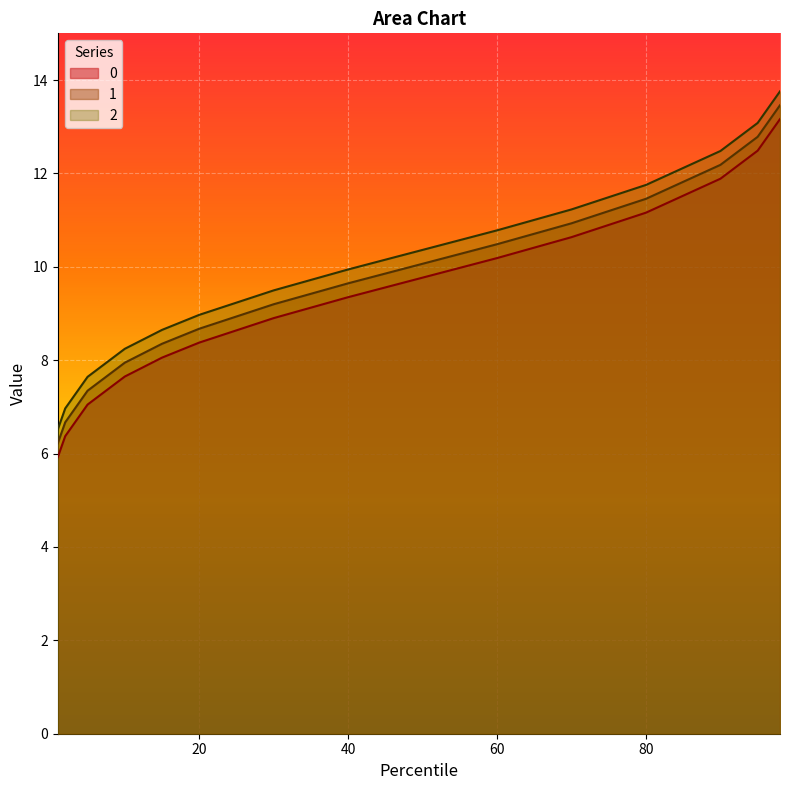

What is the value of the 2 point at the 11th from the left?

11.2